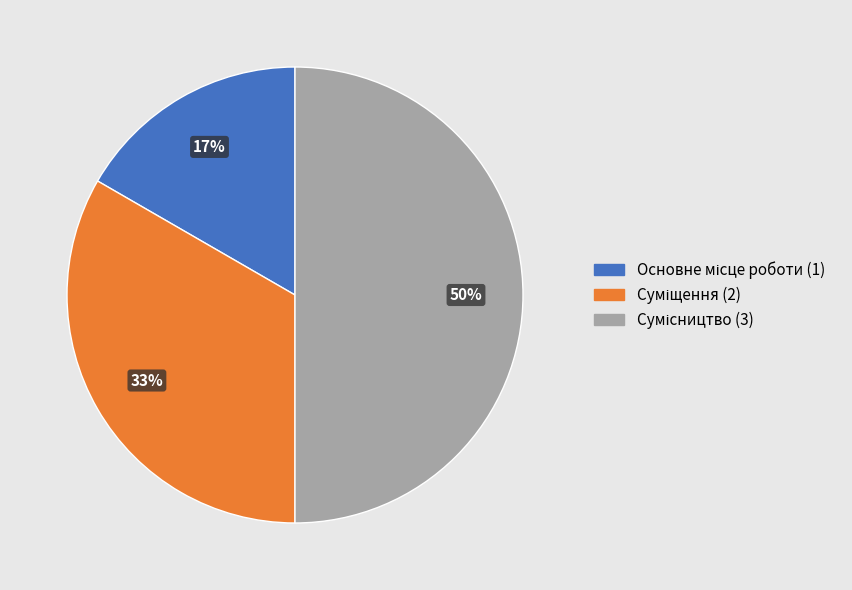

To the nearest percent, what is the average slice percentage?

33%